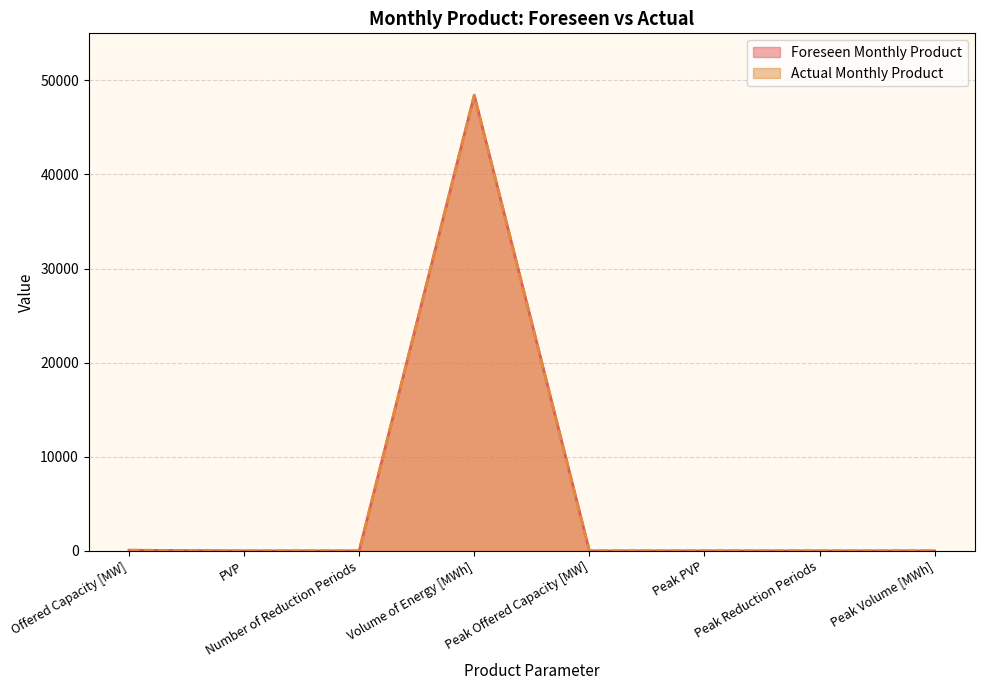

Does the chart have visible grid lines?

Yes